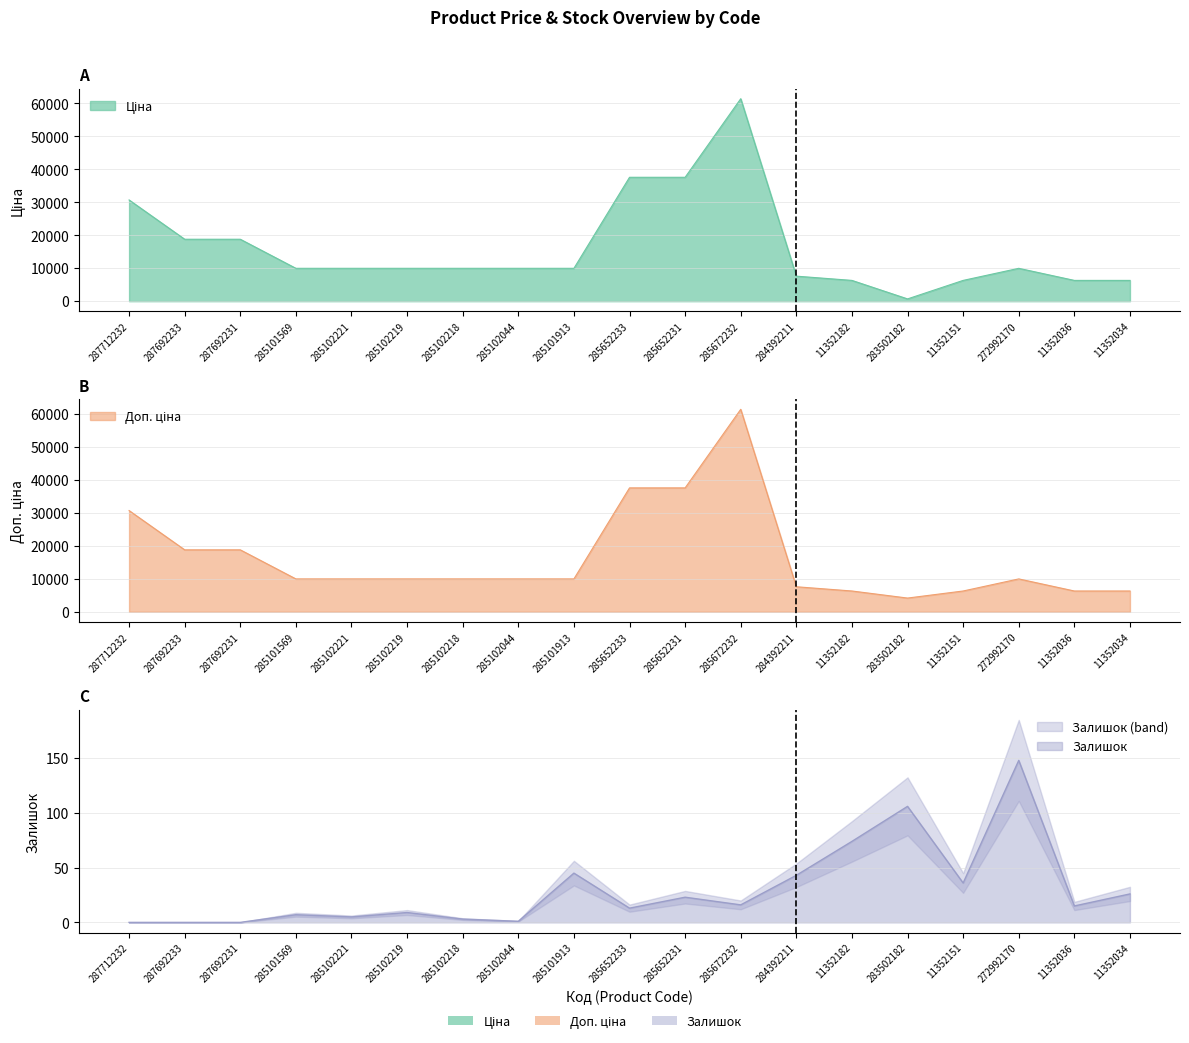

True or false: Залишок has more than 0 points higher than both neighbors.

True